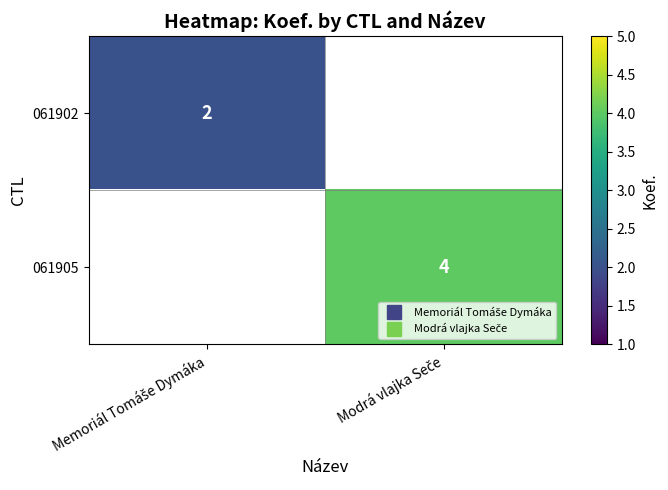

Which series has the largest range (max minus min)?

061902